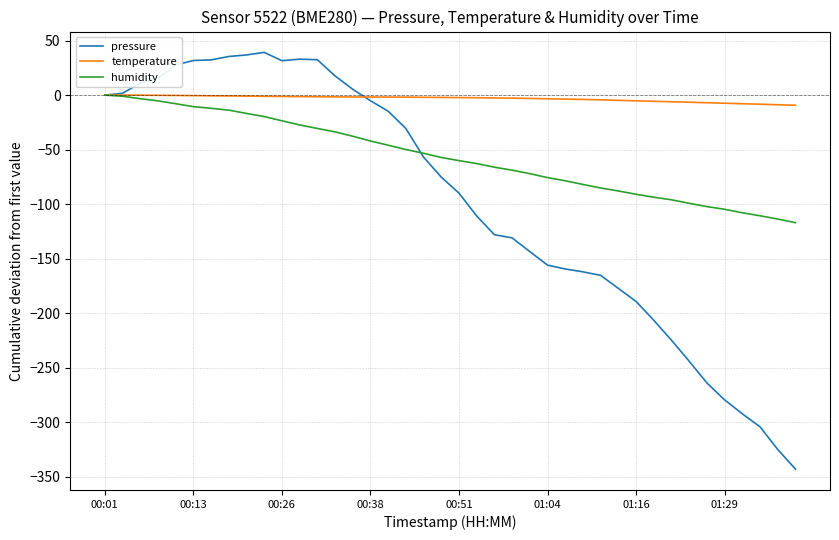

Which series has the largest range (max minus min)?

pressure